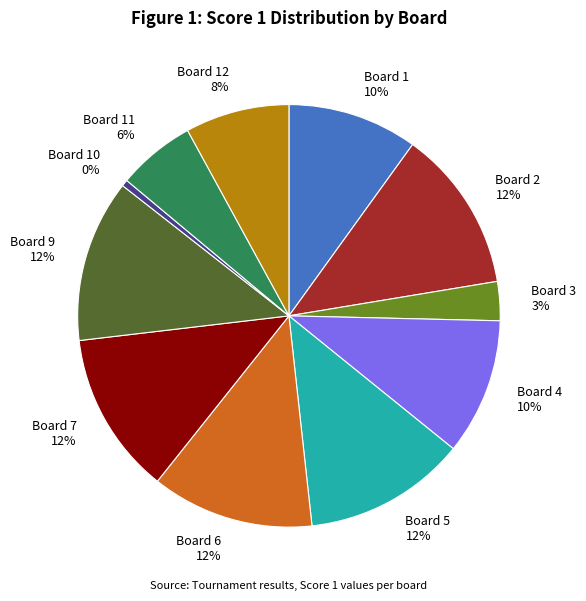

Is Board 11 6% the majority of the pie?

No